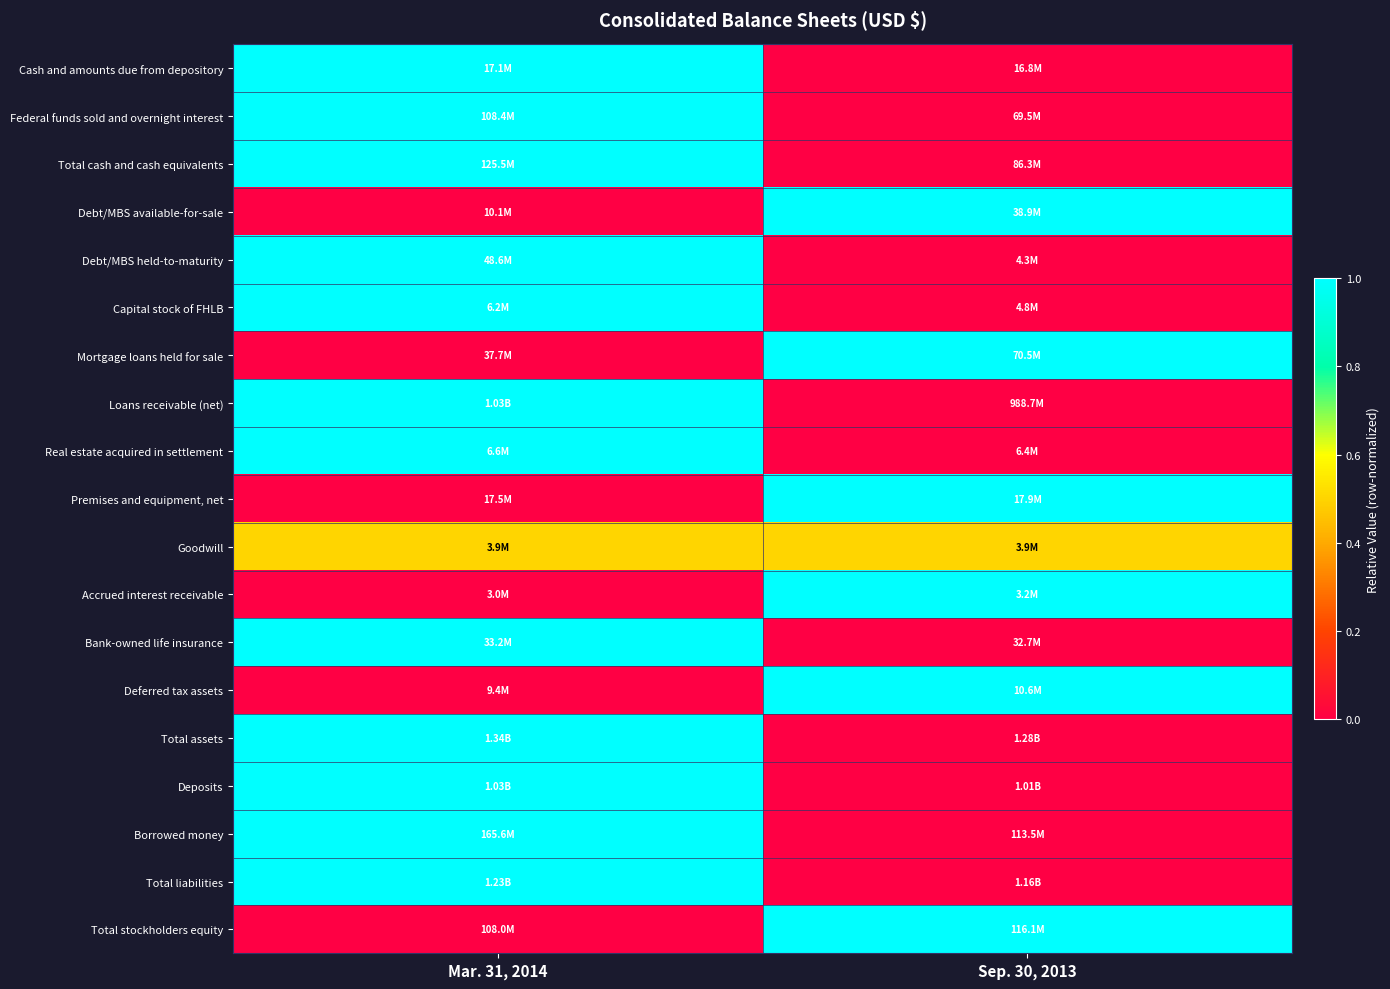

At how many categories does at least one series exceed 0?

2